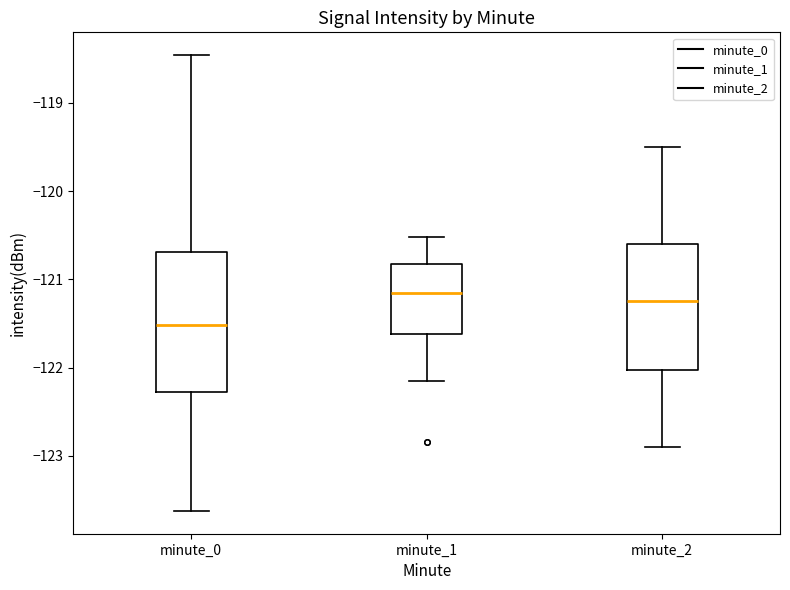

Reading left to right, transcribe this box plot: for each box, give where its median line is, the range the box spans, and where its two whiskers end, as read against the y-axis. The values are not printed on the chart, so give them approximately, as read against the axis.

minute_0: median -121.5, box -122.3 to -120.7, whiskers -123.6 to -118.5
minute_1: median -121.2, box -121.6 to -120.8, whiskers -122.1 to -120.5
minute_2: median -121.2, box -122.0 to -120.6, whiskers -122.9 to -119.5